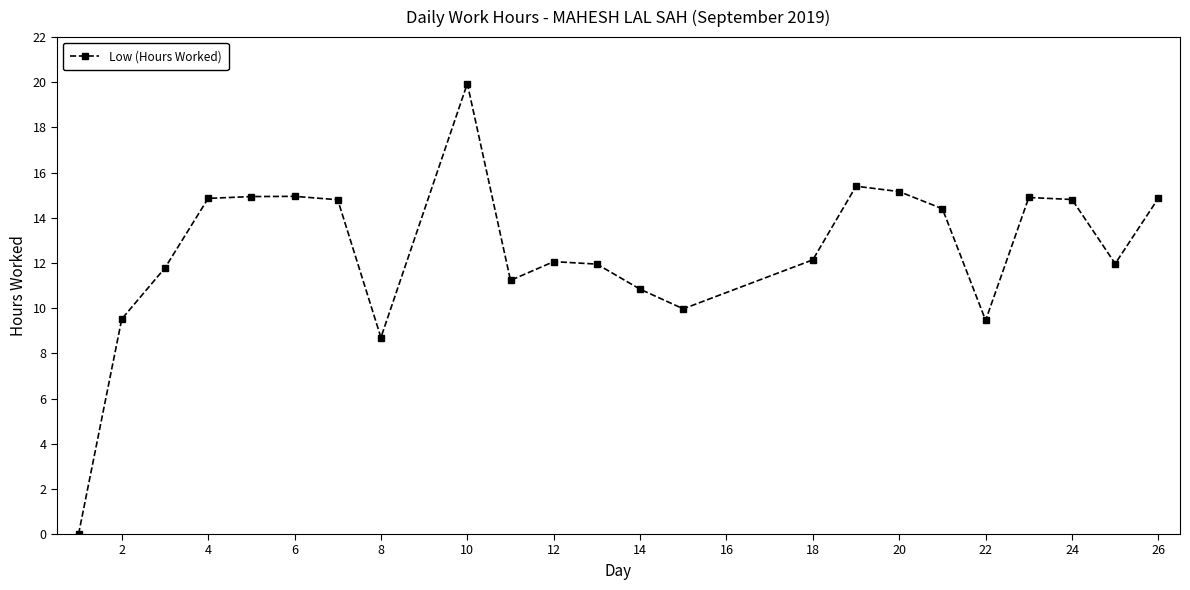

What is the greatest value displayed?

19.9